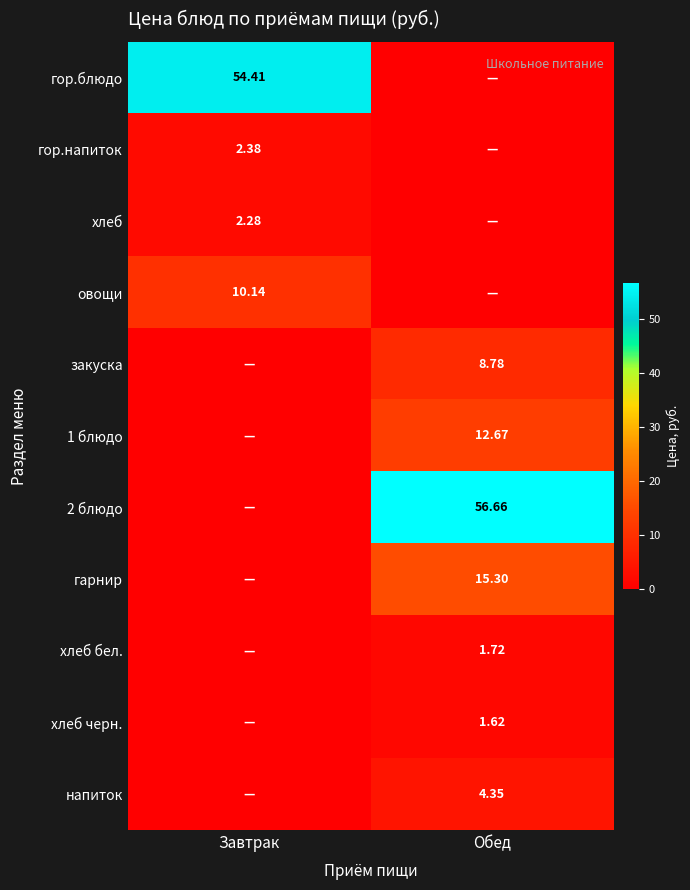

What is the total value across all series at Обед?

101.1